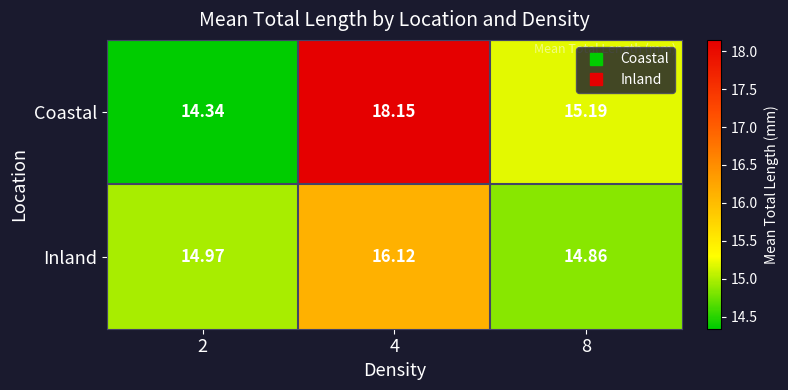

Which series has the largest total across all categories?

Coastal